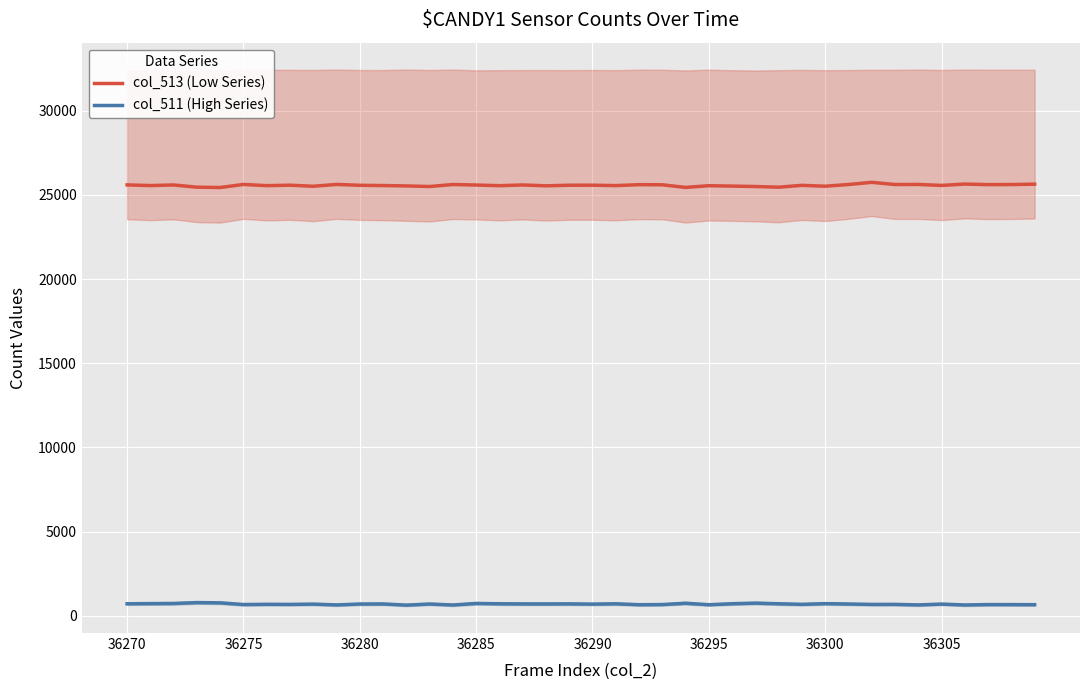

Reading left to right, transcribe all the data shown in this chart.

col_513 (Low Series): 25596	25557	25591	25461	25440	25623	25551	25578	25514	25623	25572	25557	25535	25500	25618	25588	25549	25592	25541	25576	25578	25554	25609	25602	25445	25548	25525	25499	25460	25569	25517	25619	25748	25618	25622	25565	25646	25611	25616	25640
col_511 (High Series): 715	725	732	785	769	669	682	677	694	647	699	705	634	700	642	734	714	706	704	709	694	713	659	668	746	658	717	752	715	681	722	701	676	678	647	695	643	667	665	661